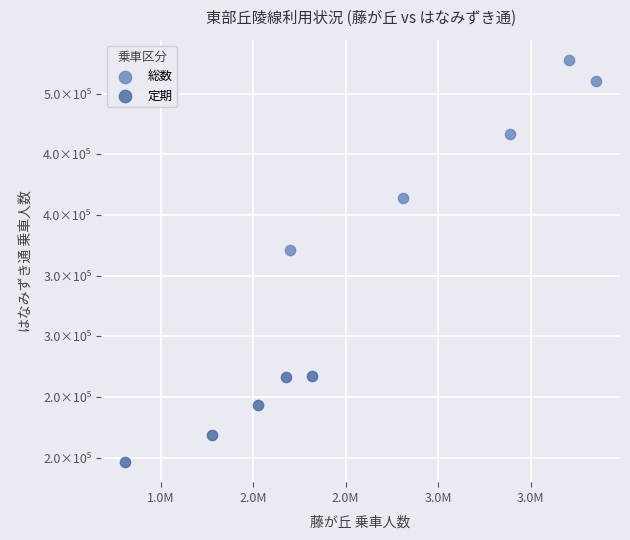

What are all the series names shown in the legend?

総数, 定期